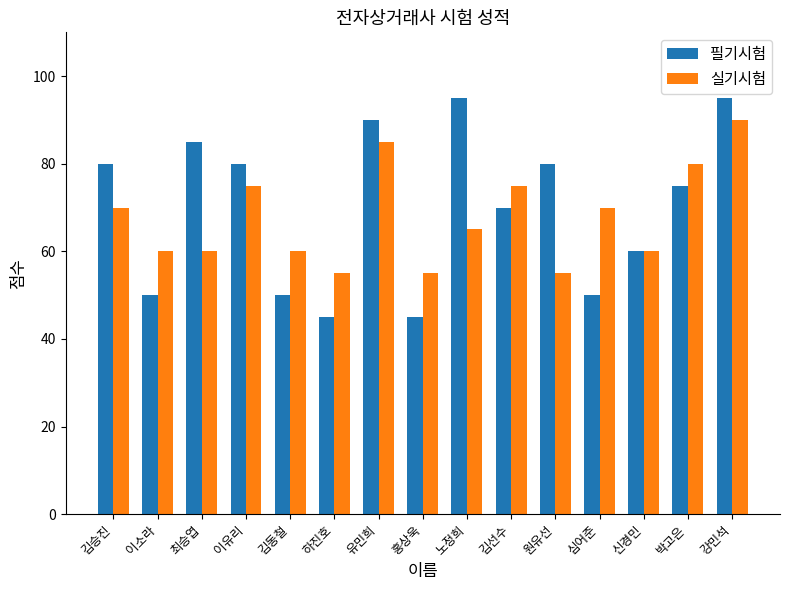

List the series in order of their overall mean, lowest first.

실기시험, 필기시험